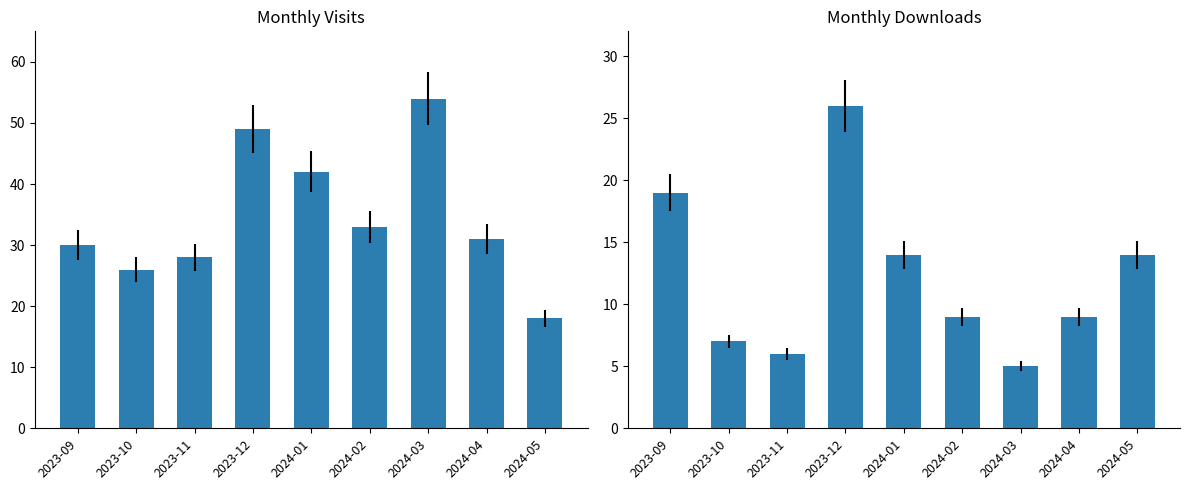

Is the value of monthly_visit at 2023-12 greater than the value of monthly_download_resource at 2023-11?

Yes